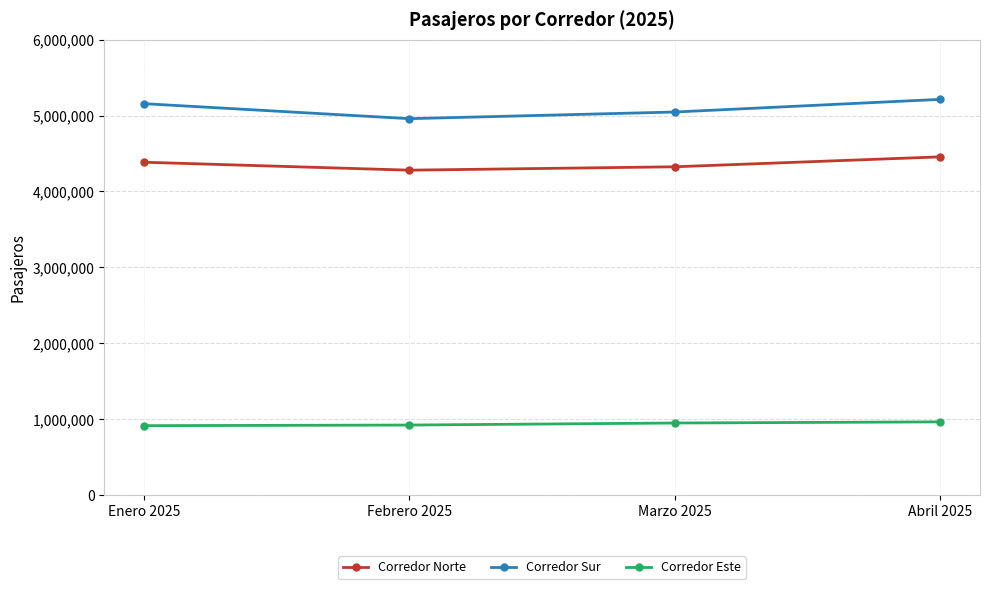

Which series has the largest total across all categories?

Corredor Sur